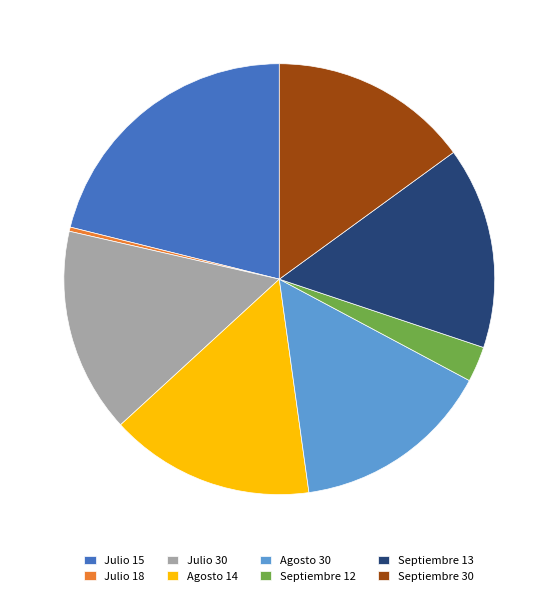

What is the ratio of the value at Agosto 14 to the value at Septiembre 30?

1.0